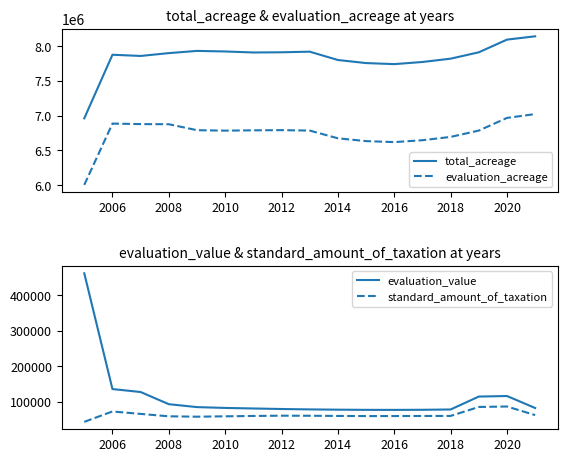

The value of evaluation_acreage at 2012 is 6792595. True or false?

True